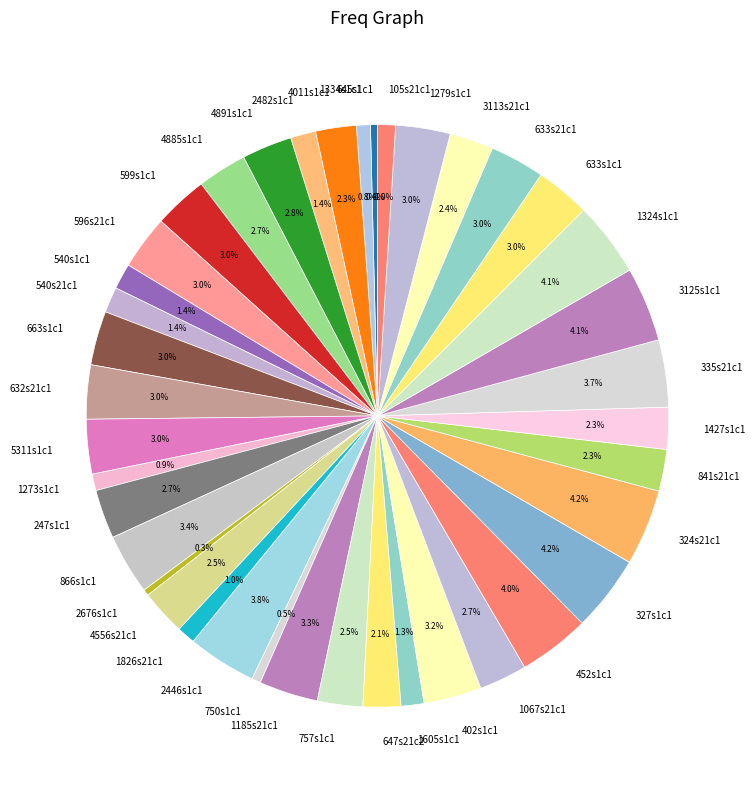

Count the number of slices in the pie.

40